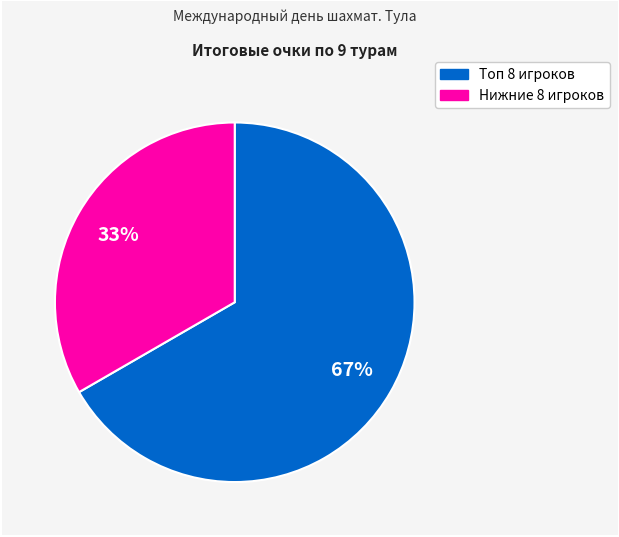

Which has a higher value, Топ 8 игроков or Нижние 8 игроков?

Топ 8 игроков